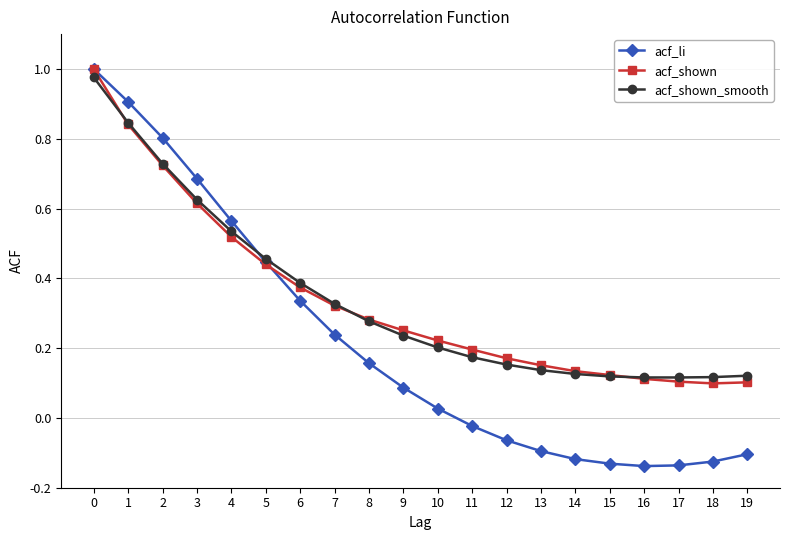

What is the sum of the acf_shown values at 9 and 1?

1.1